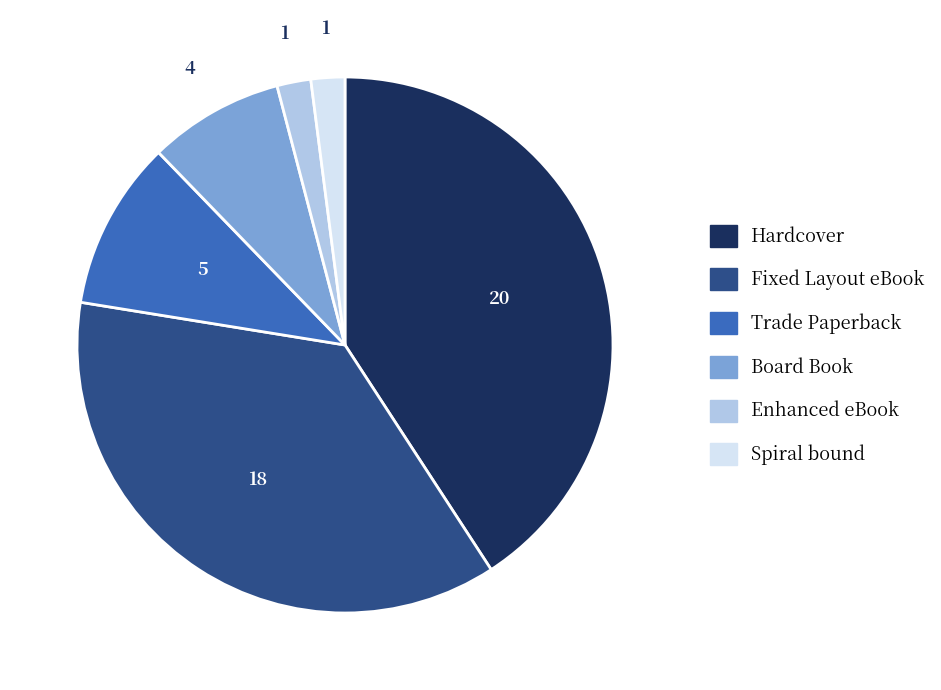

True or false: Hardcover accounts for 41% of the total.

True